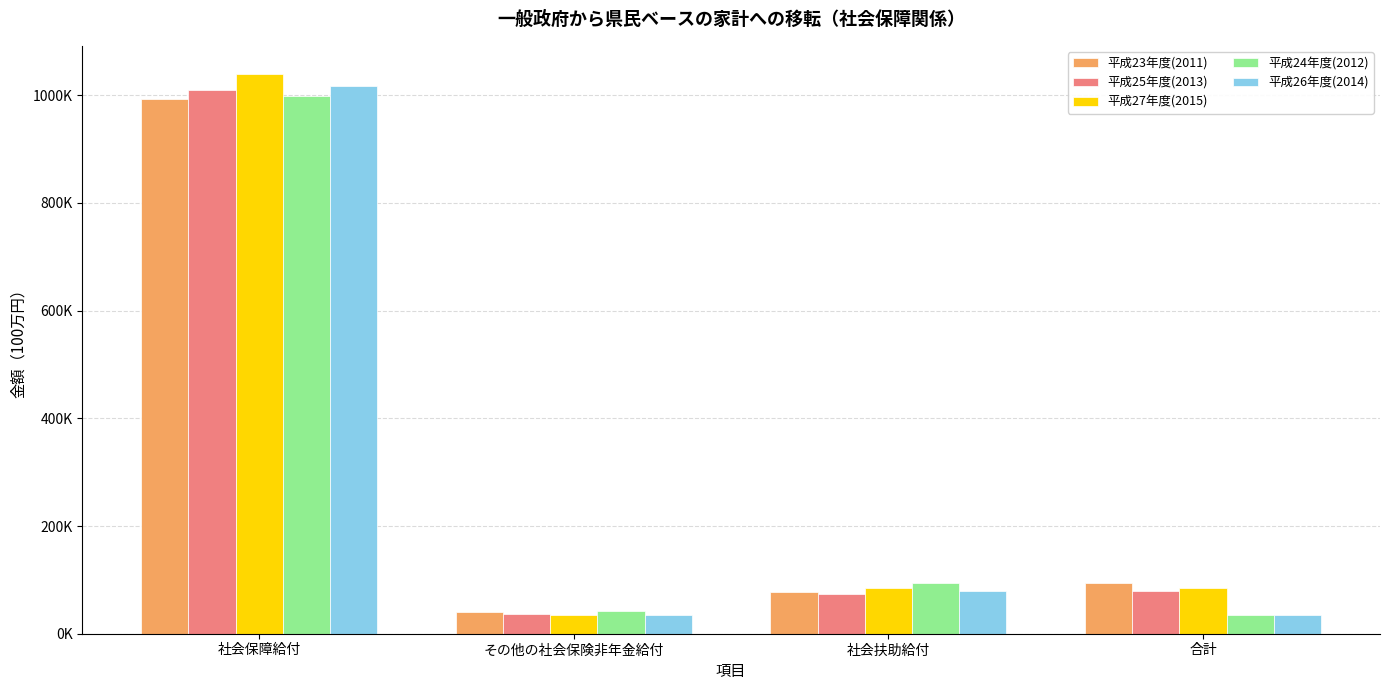

What is the label of the 3rd bar from the right?

その他の社会保険非年金給付